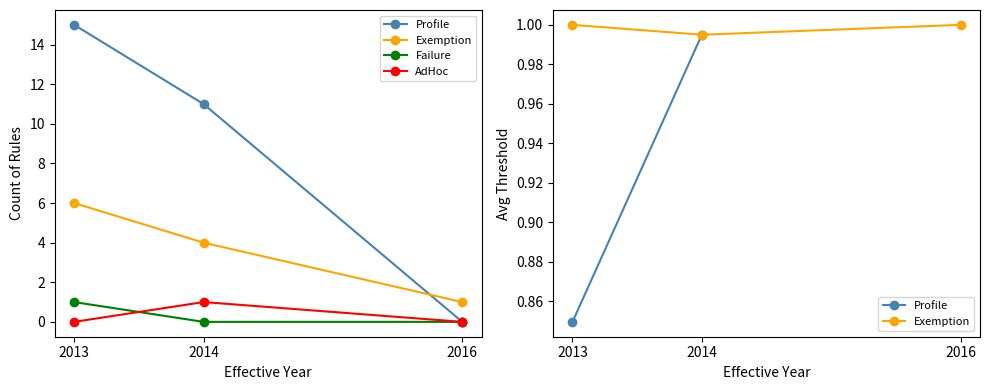

The Failure series shows -0.7 at 2016. True or false?

False